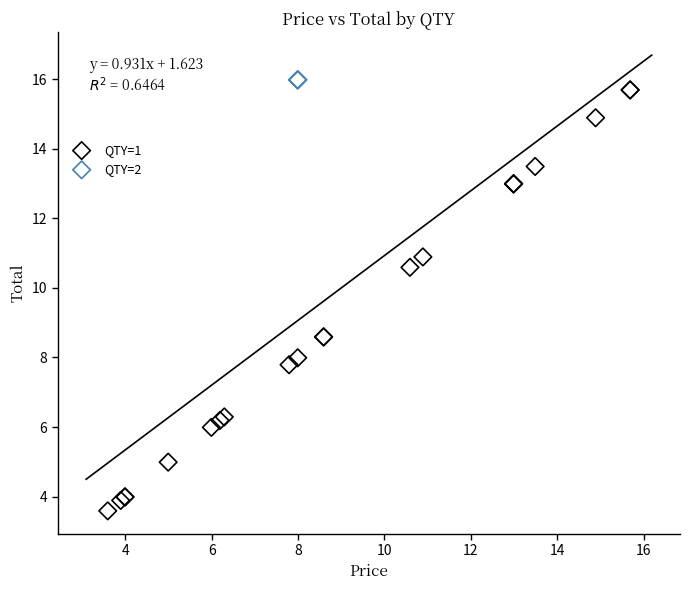

Which series reaches the minimum Y coordinate?

QTY=1